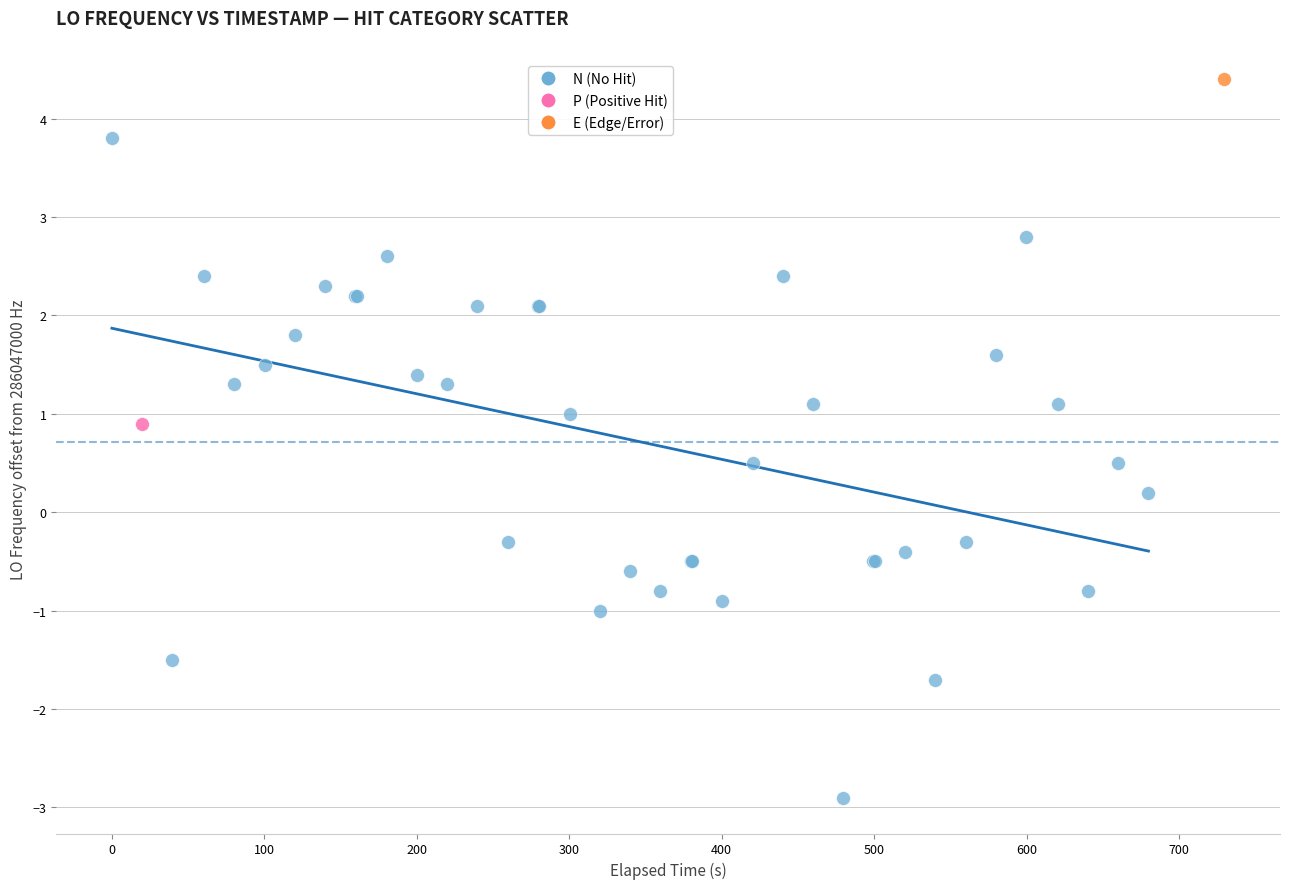

What are all the series names shown in the legend?

N (No Hit), P (Positive Hit), E (Edge/Error)